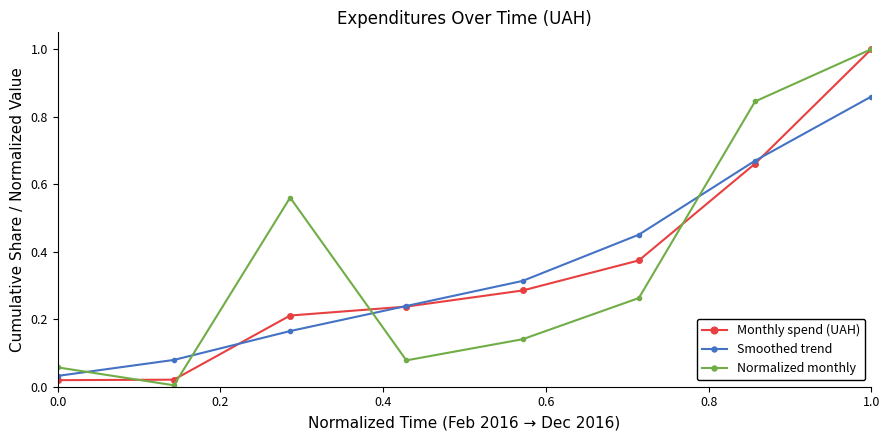

What is the maximum value shown in the chart?

1.0